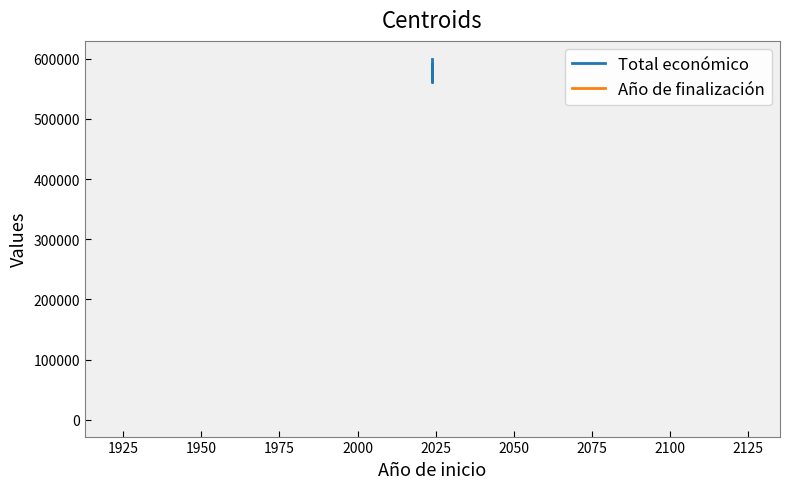

What are all the series names shown in the legend?

Total económico, Año de finalización